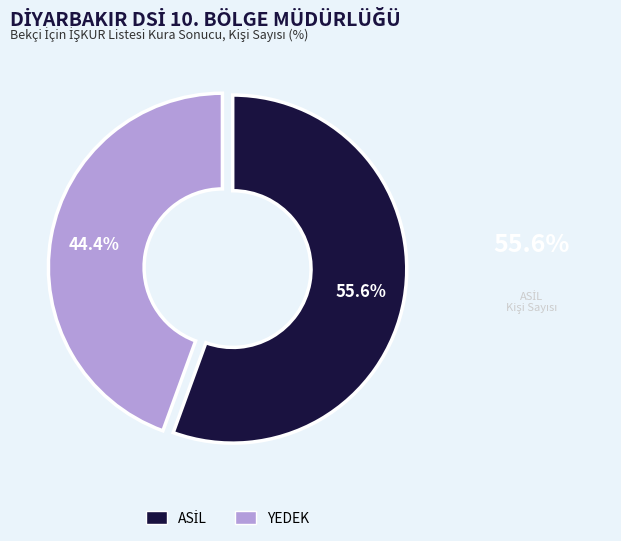

How much of the chart is everything except YEDEK?

55.6%